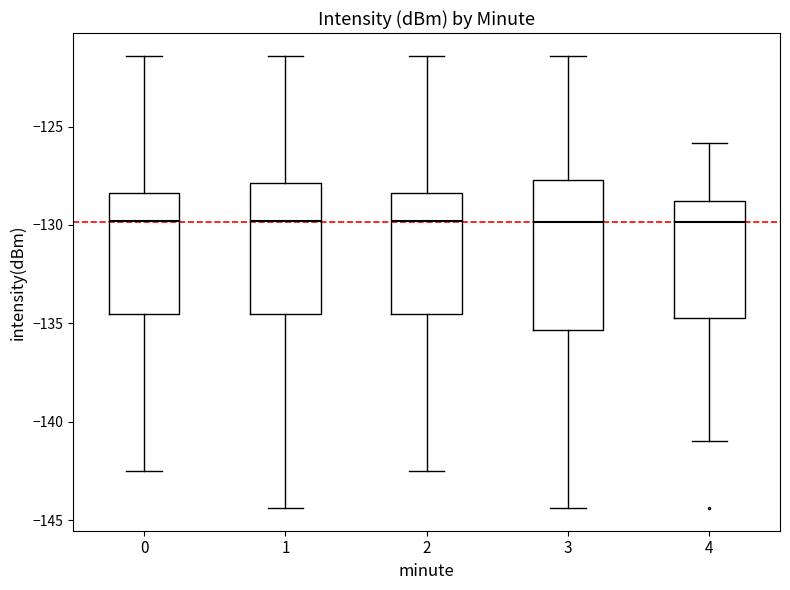

Which box is the tallest, from its lower edge to its upper edge?

3